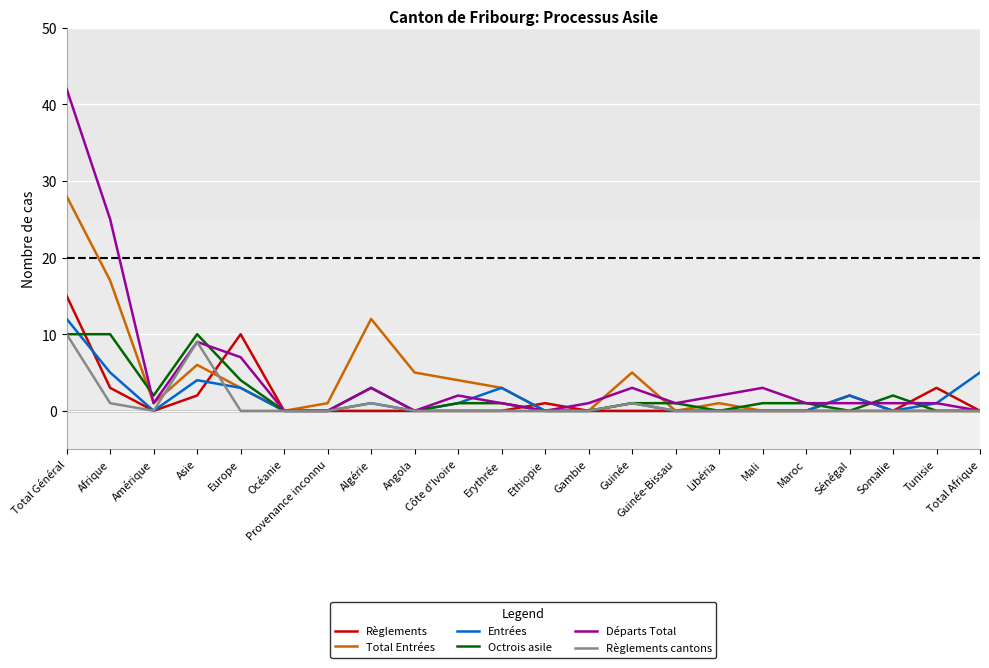

Which series changed the most between Asie and Océanie?

Octrois asile